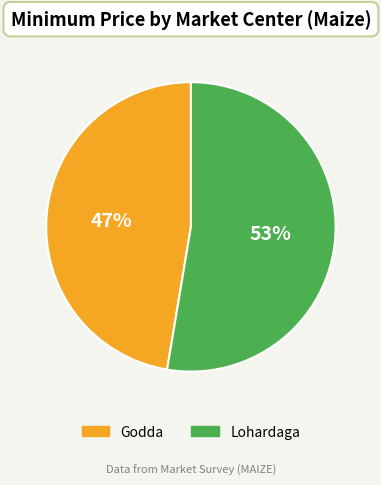

Is the sum of Lohardaga and Godda greater than half?

Yes